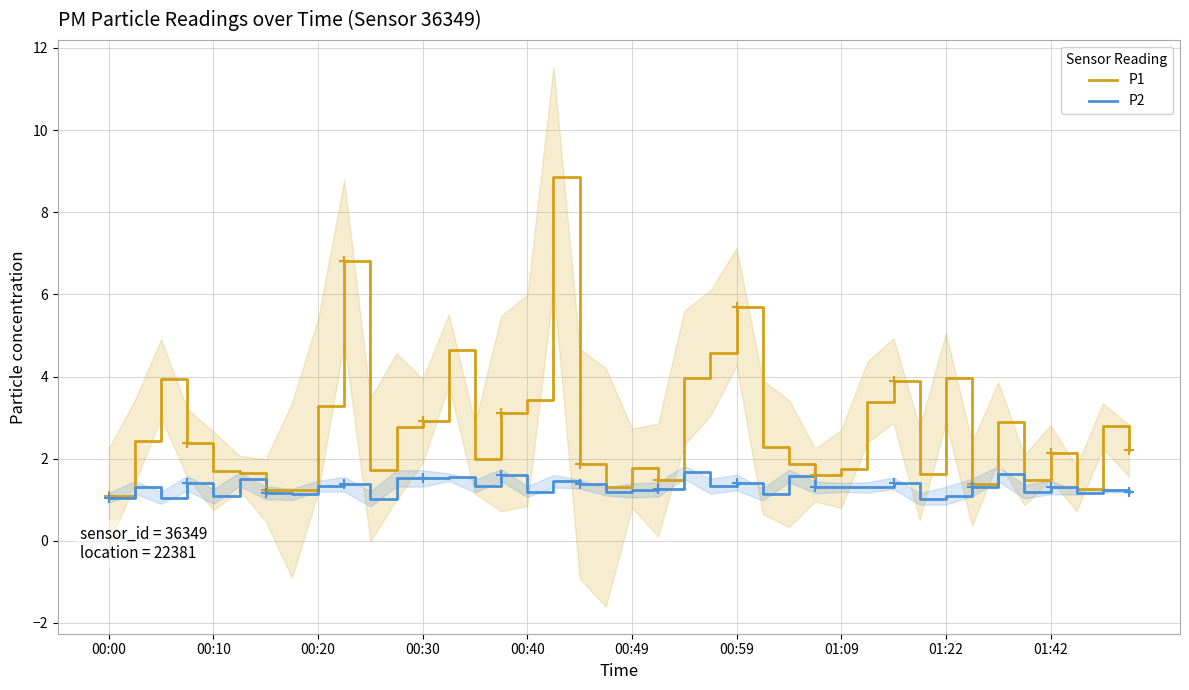

What is the highest value of the P2 series?

1.7